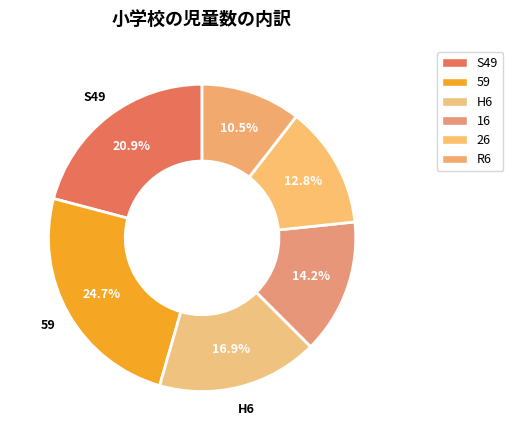

What is the smallest slice in the pie chart?

R6